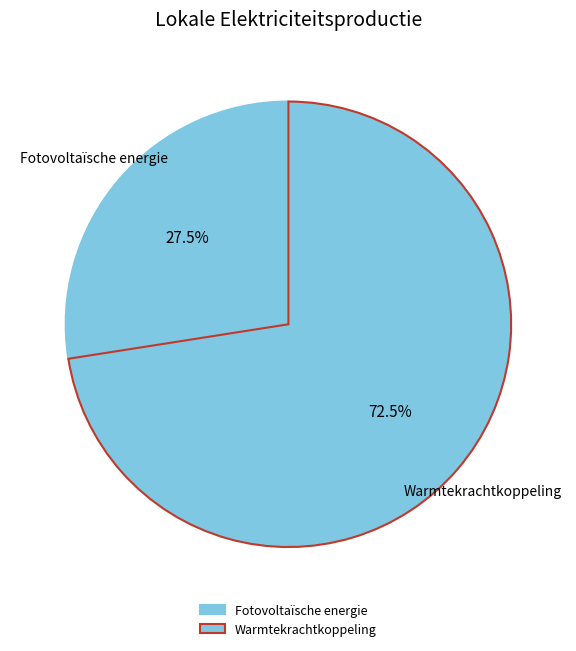

Count the number of slices in the pie.

2